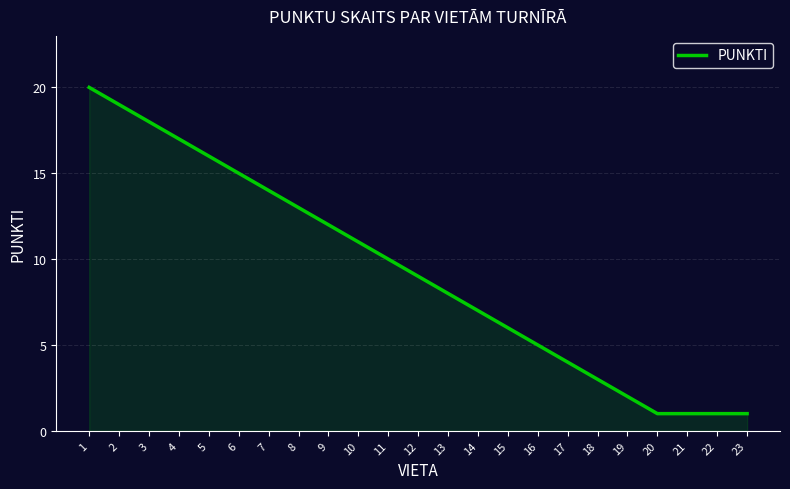

What is the average value?

9